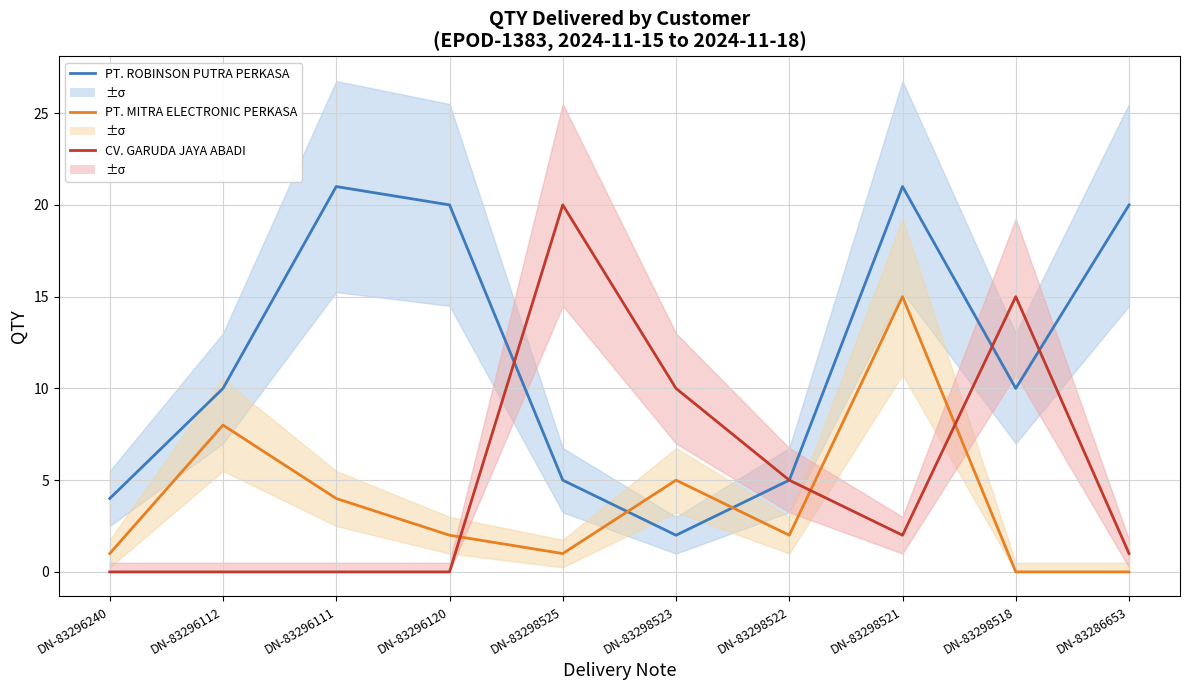

At which label does PT. ROBINSON PUTRA PERKASA reach its peak?

DN-83296111